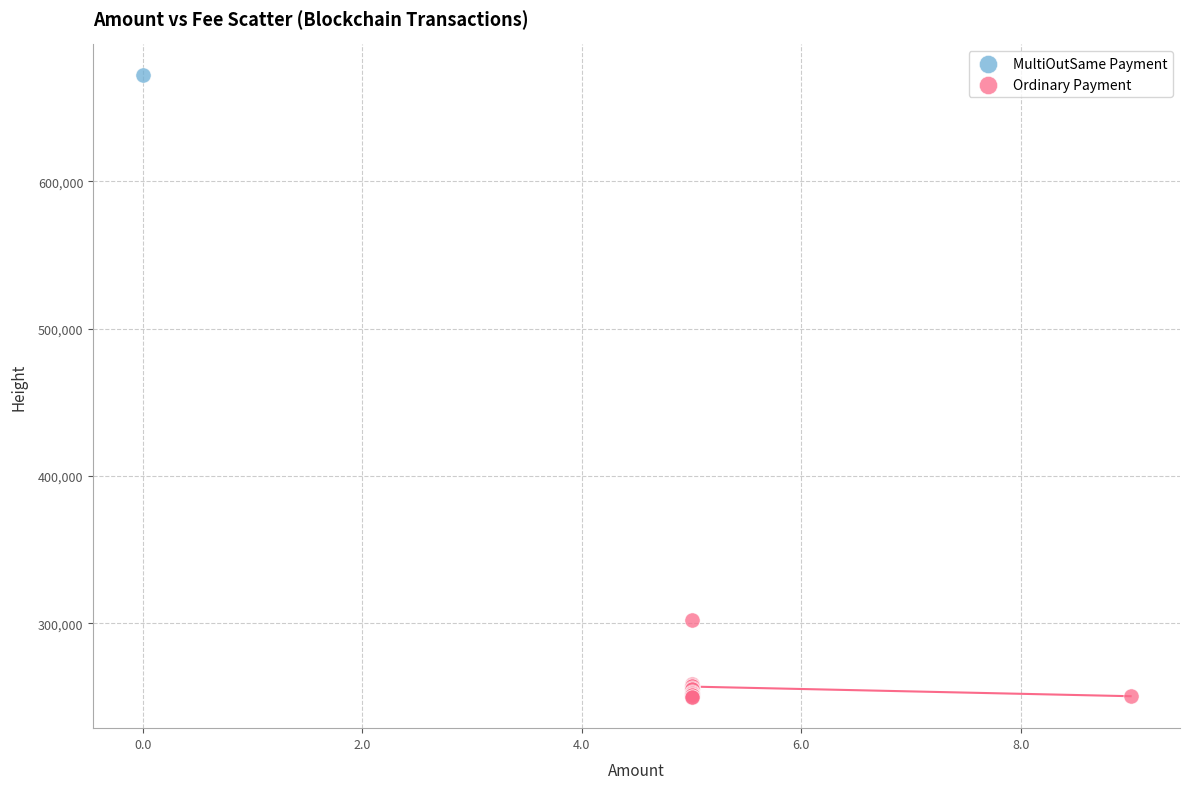

What are all the series names shown in the legend?

MultiOutSame Payment, Ordinary Payment